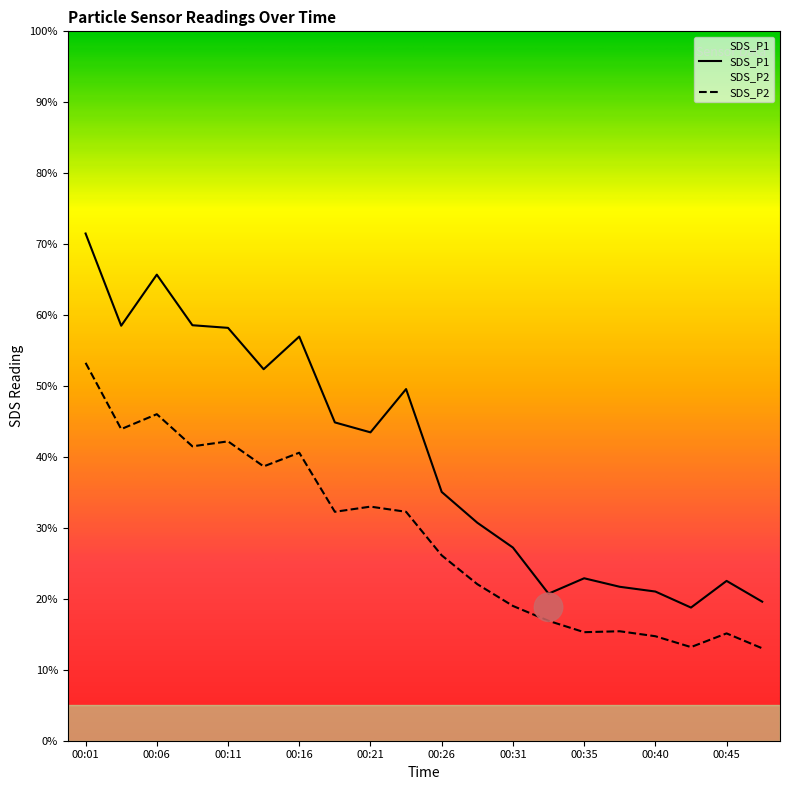

What is the difference between the maximum and minimum values in the SDS_P1 series?

52.7